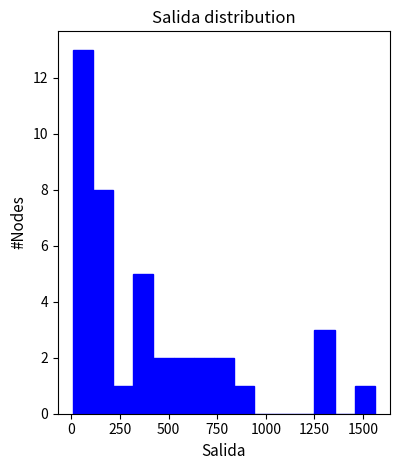

Read against the x-axis, roughly where is the centre of the tallest bar?

50